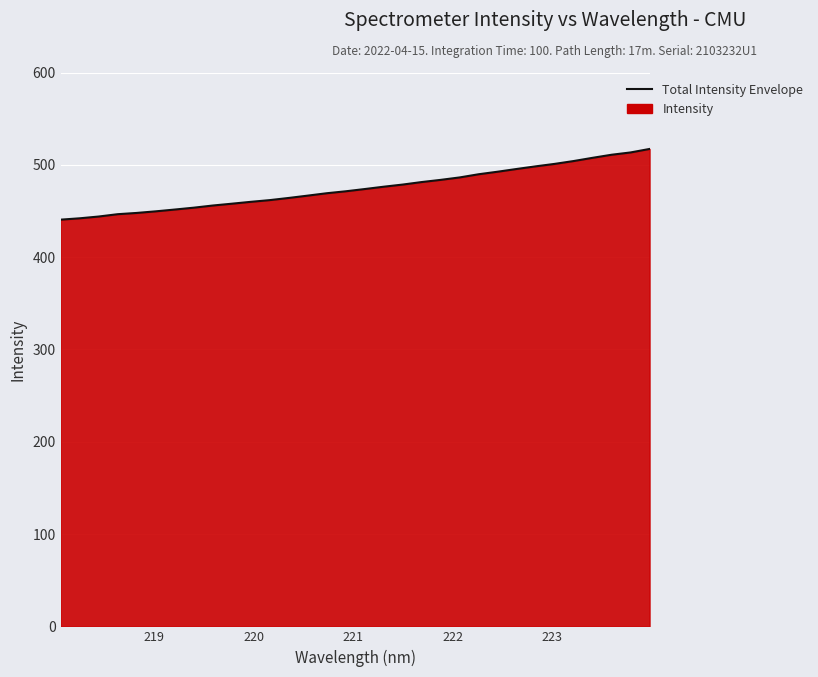

True or false: the data has more than 1 interior local peaks.

False